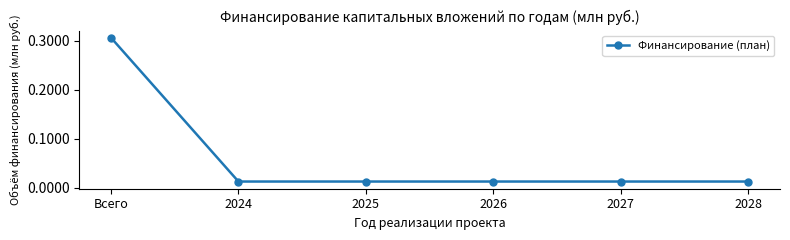

Between 2024 and Всего, which is larger?

Всего